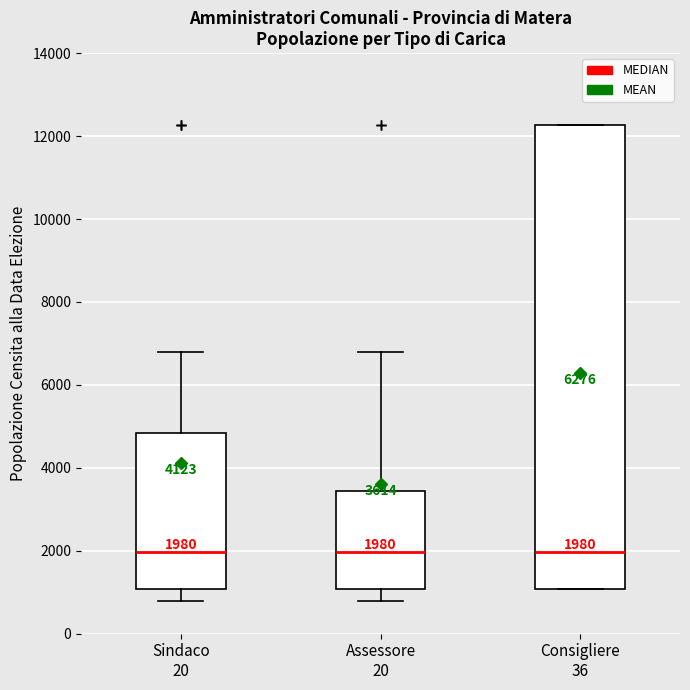

Comparing the boxes themselves (not the whiskers), which one is the tallest?

Consigliere 36